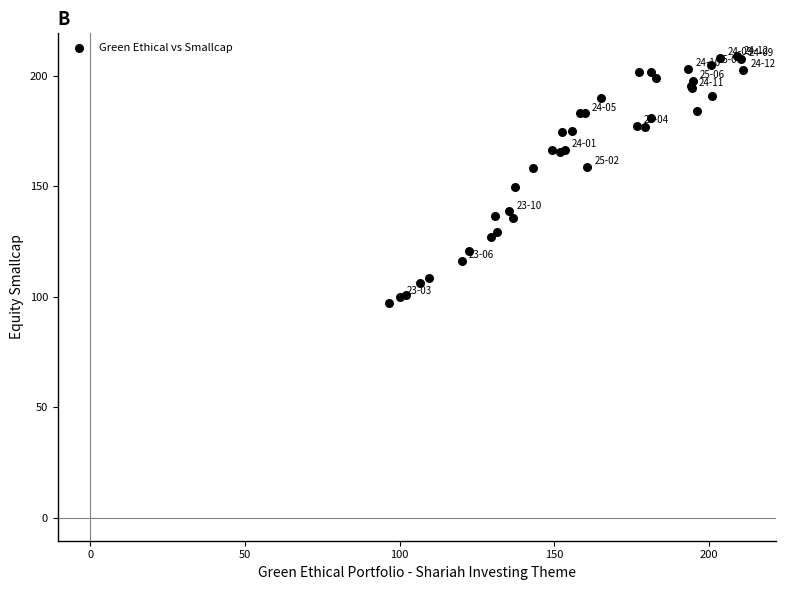

What Y value in the scatter plot is closest to 152?

149.6